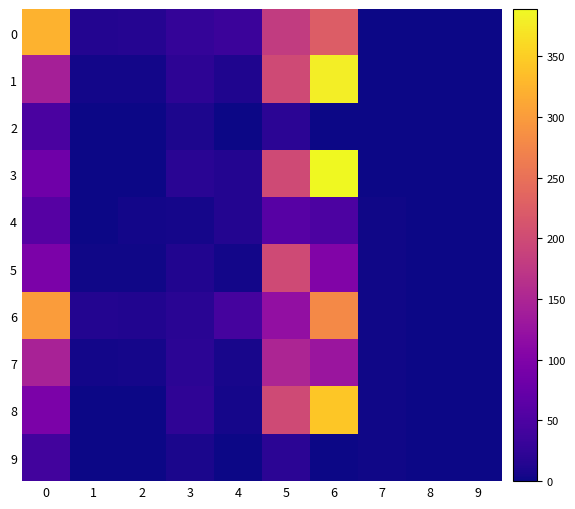

Reading left to right, list all the values displayed in this chart.

0: 0=322.2	1=14.9	2=16.6	3=28.8	4=34.2	5=180.0	6=224.0	7=1.0	8=0.0	9=0.0
1: 0=142.2	1=3.3	2=3.4	3=21.6	4=11.2	5=200.0	6=379.0	7=1.0	8=0.0	9=0.0
2: 0=47.4	1=1.5	2=0.1	3=10.0	4=1.0	5=20.0	6=0.0	7=1.0	8=0.0	9=0.0
3: 0=83.4	1=1.0	2=0.2	3=19.6	4=15.0	5=200.0	6=389.0	7=1.0	8=0.0	9=0.0
4: 0=57.9	1=1.2	2=3.7	3=4.8	4=14.4	5=60.0	6=50.0	7=2.0	8=0.0	9=0.0
5: 0=95.5	1=2.3	2=2.4	3=13.1	4=3.2	5=200.0	6=101.0	7=2.0	8=0.0	9=0.0
6: 0=300.3	1=13.9	2=13.0	3=19.2	4=43.2	5=120.0	6=279.0	7=2.0	8=0.0	9=0.0
7: 0=145.7	1=3.2	2=5.2	3=20.4	4=7.3	5=150.0	6=128.0	7=2.0	8=0.0	9=0.0
8: 0=95.7	1=0.2	2=0.2	3=23.2	4=4.9	5=200.0	6=342.0	7=2.0	8=0.0	9=0.0
9: 0=40.8	1=1.3	2=0.2	3=8.5	4=1.0	5=20.0	6=0.0	7=2.0	8=0.0	9=0.0